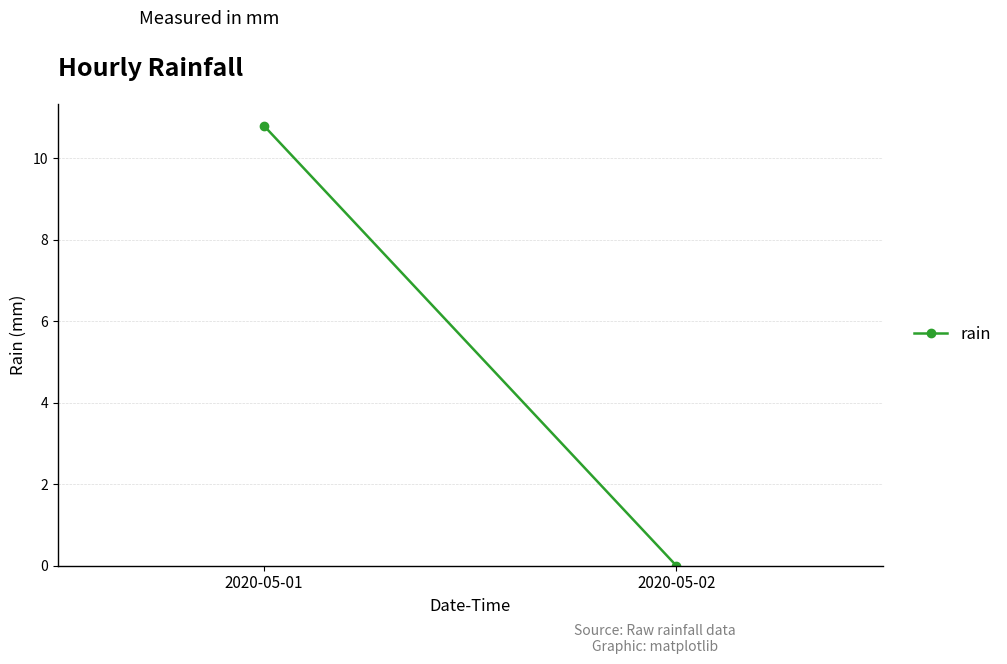

The chart shows a value of 10.8 at 2020-05-01. True or false?

True